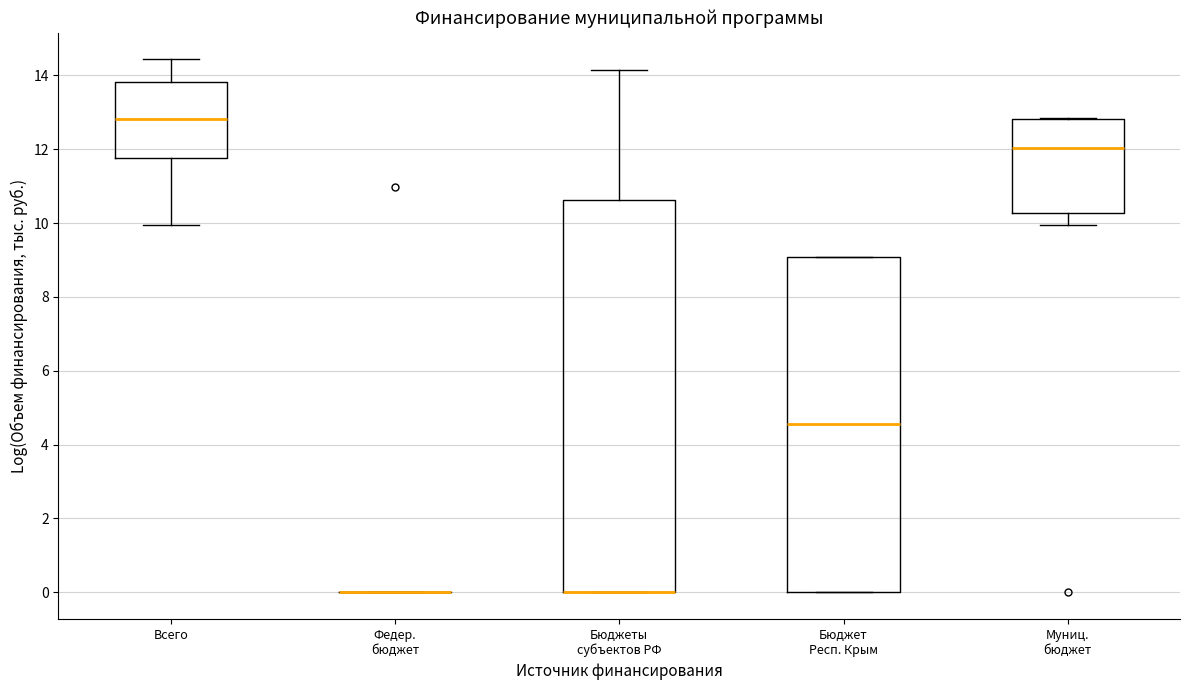

Which box is the tallest, from its lower edge to its upper edge?

Бюджеты субъектов РФ